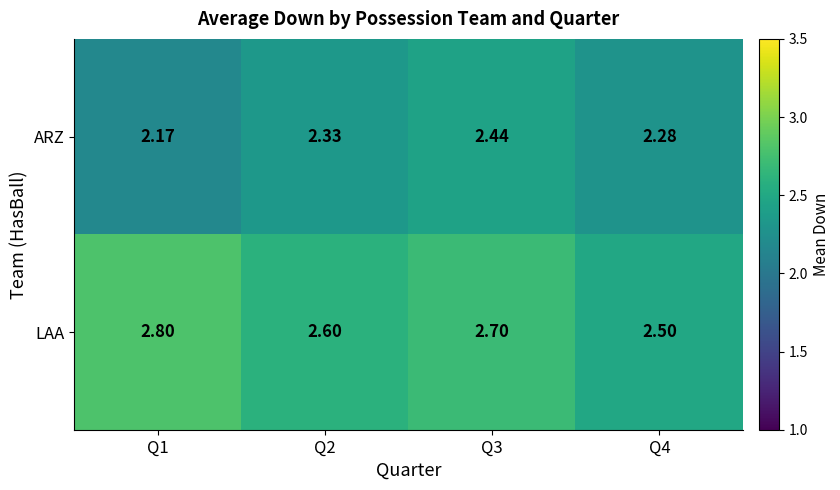

Which series changed the most between Q3 and Q4?

LAA